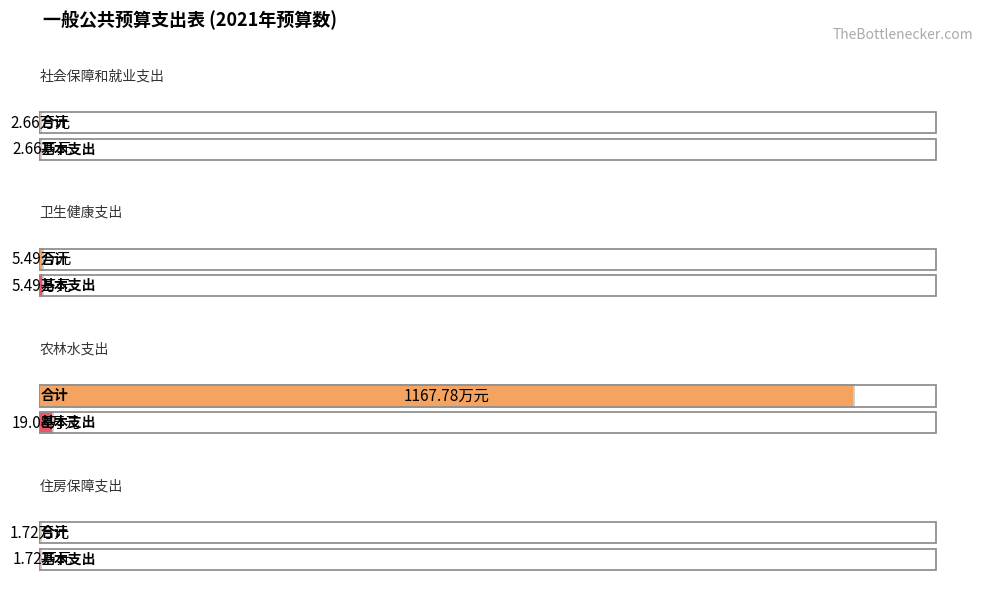

Rank the series by their maximum value, from highest to lowest.

合计, 基本支出